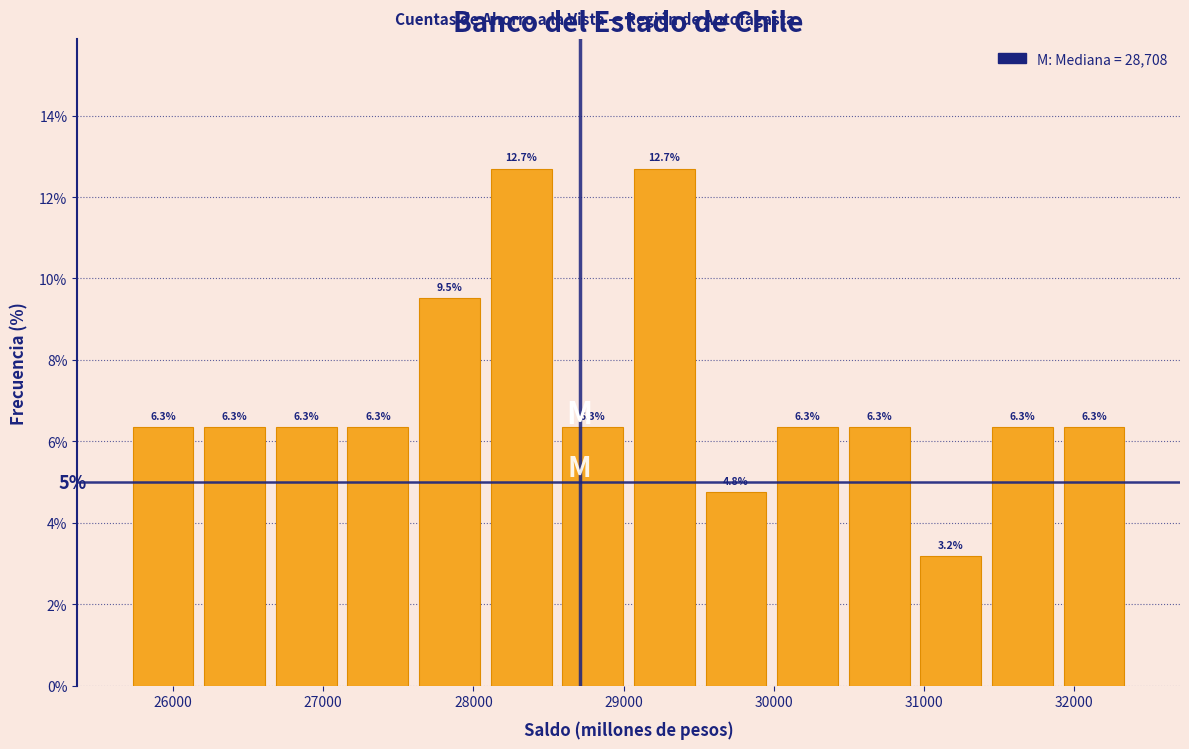

How tall is the bar that spans 28600 to 29000 on the x-axis? The bar edges are not printed on the chart, so give them approximately, as read against the axis.

6.3